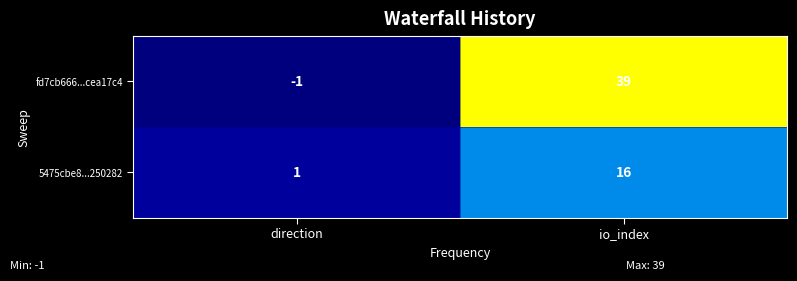

What is the difference between the maximum and minimum values in the fd7cb666...cea17c4 series?

40